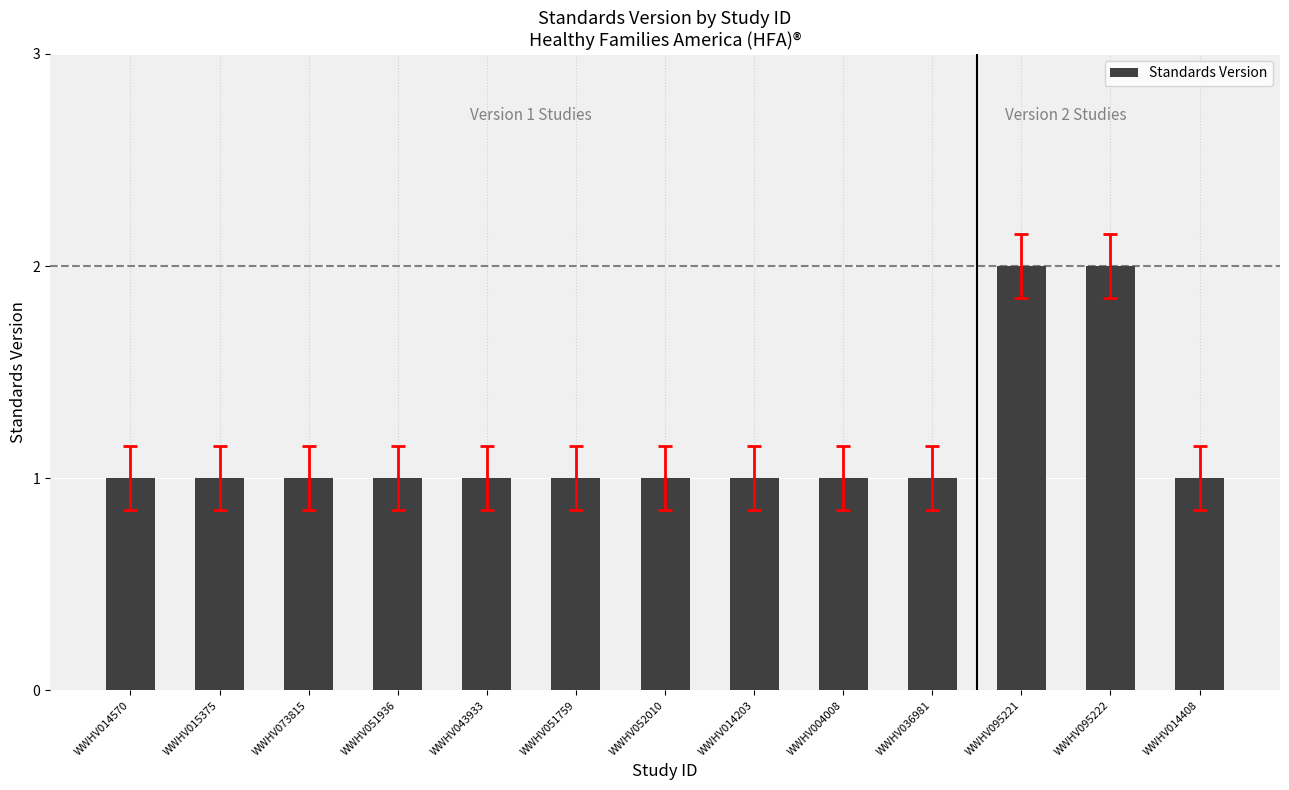

What is the label of the 5th bar from the left?

WWHV043933